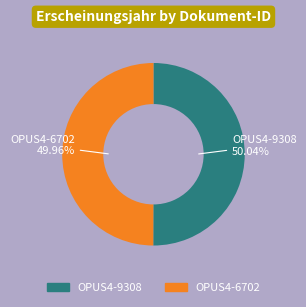

What percentage is the OPUS4-6702 slice, to the nearest percent?

50%